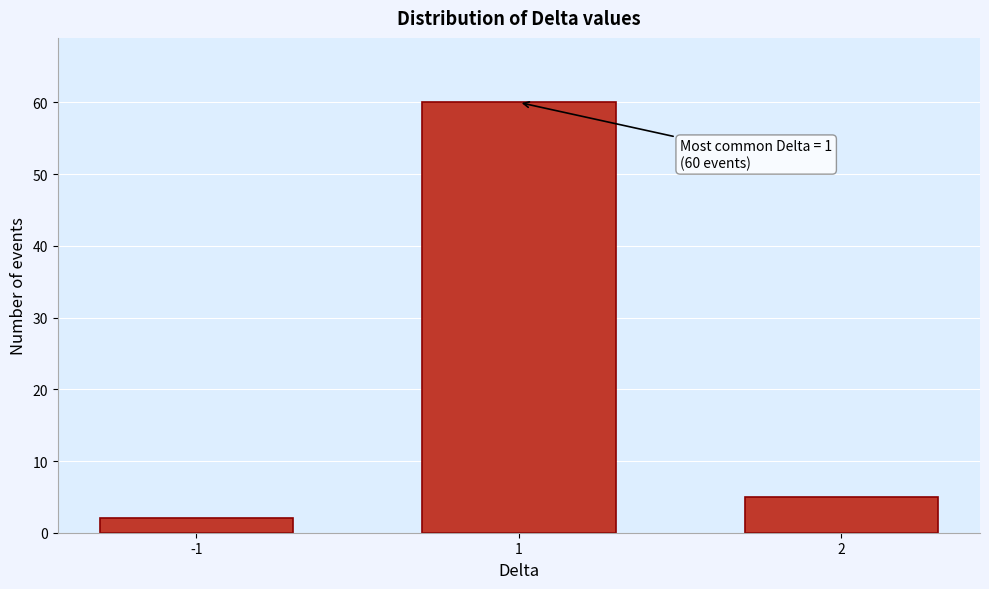

Reading left to right, list all the values displayed in this chart.

-1=2	1=60	2=5